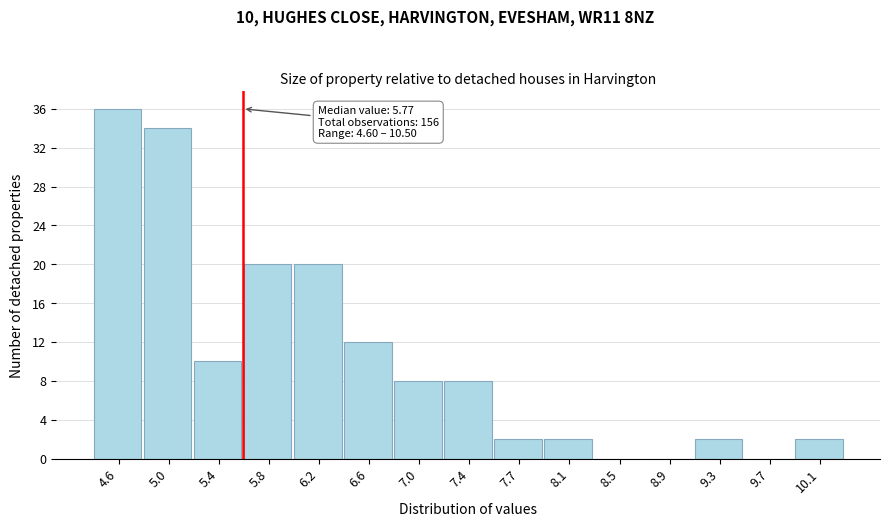

Reading left to right, transcribe all the data shown in this chart.

4.6=36	5.0=34	5.4=10	5.8=20	6.2=20	6.6=12	7.0=8	7.4=8	7.7=2	8.1=2	8.5=0	8.9=0	9.3=2	9.7=0	10.1=2